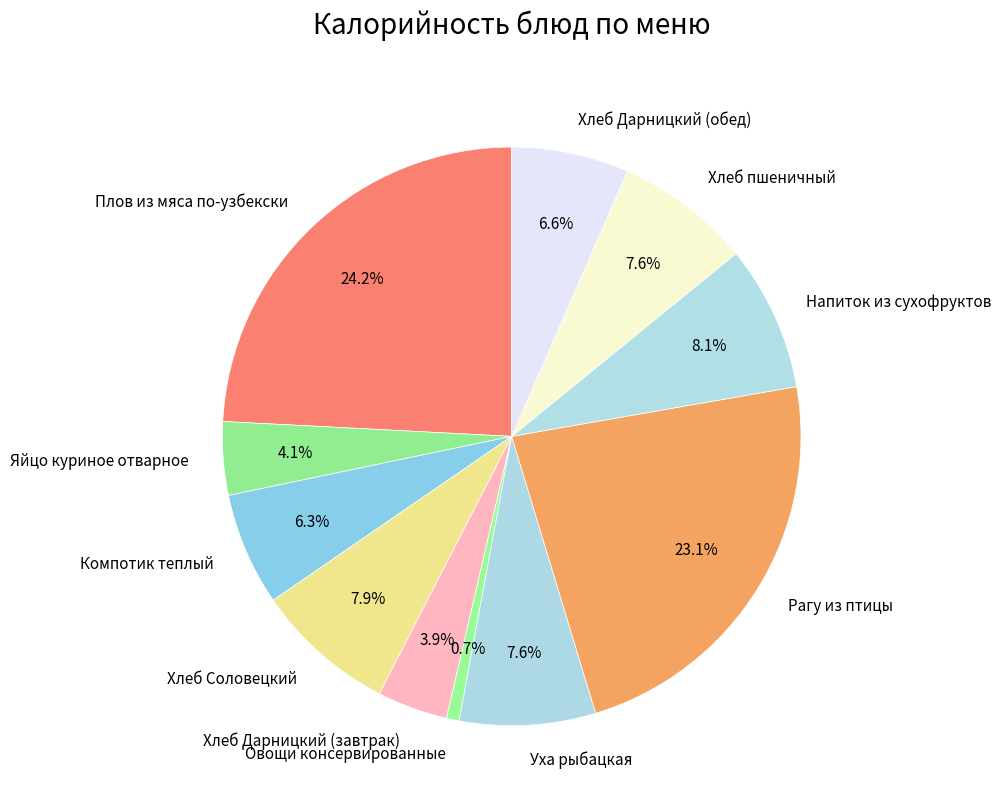

What is the smallest slice in the pie chart?

Овощи консервированные